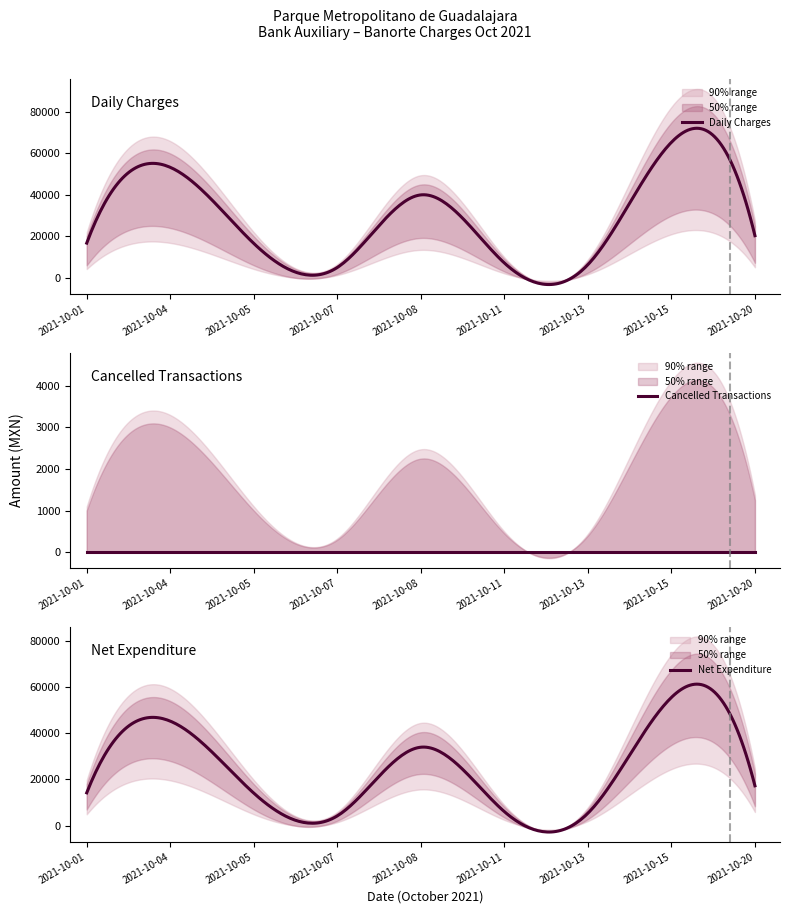

Which category has the highest value in the Cancelled series?

2021-10-01